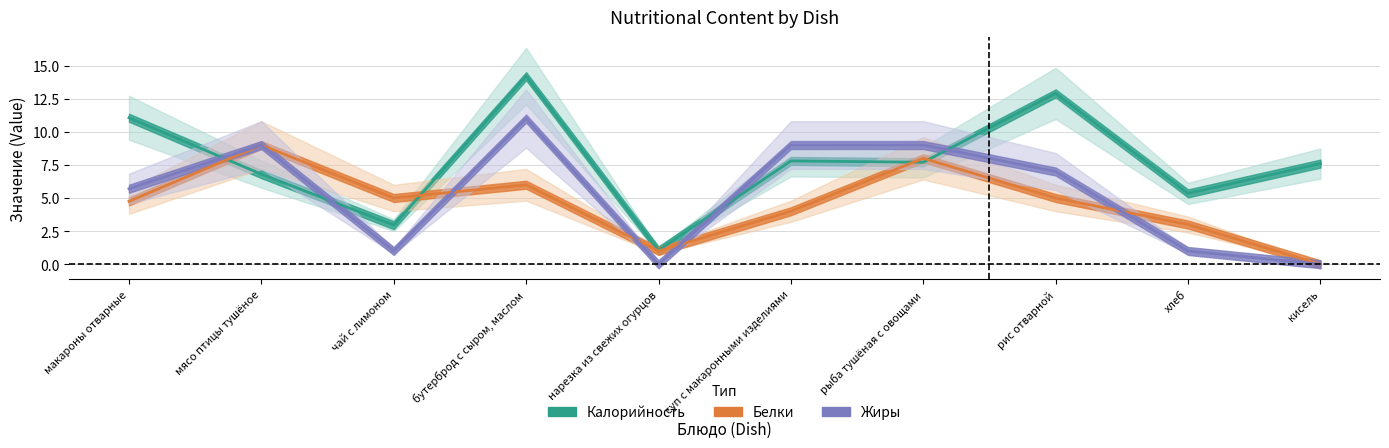

What is the difference between the maximum and second lowest values in the Жиры series?

11.0